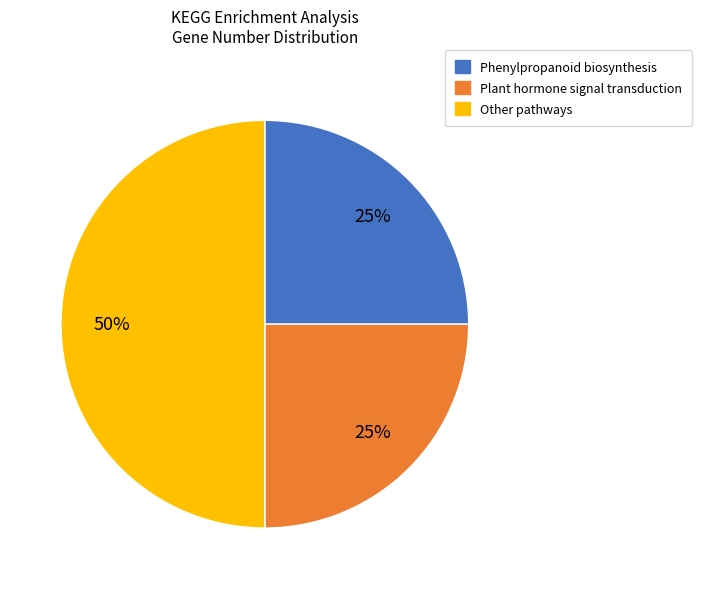

Count the number of slices in the pie.

3